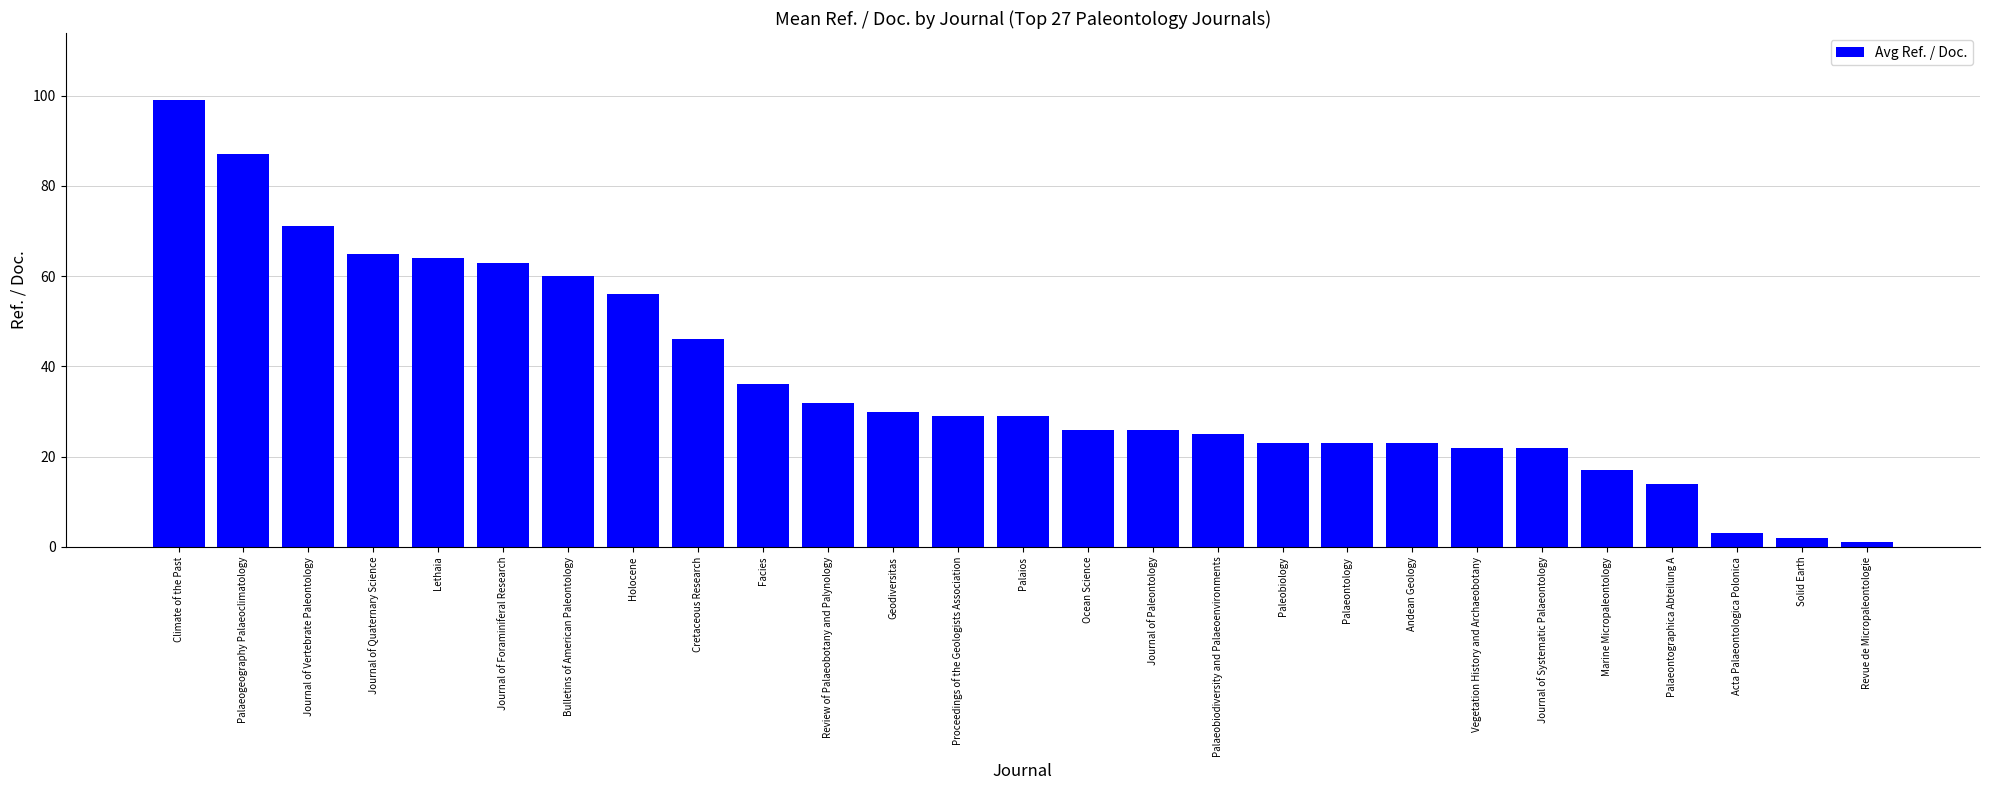

Is it true that the value at Review of Palaeobotany and Palynology is 32?

True